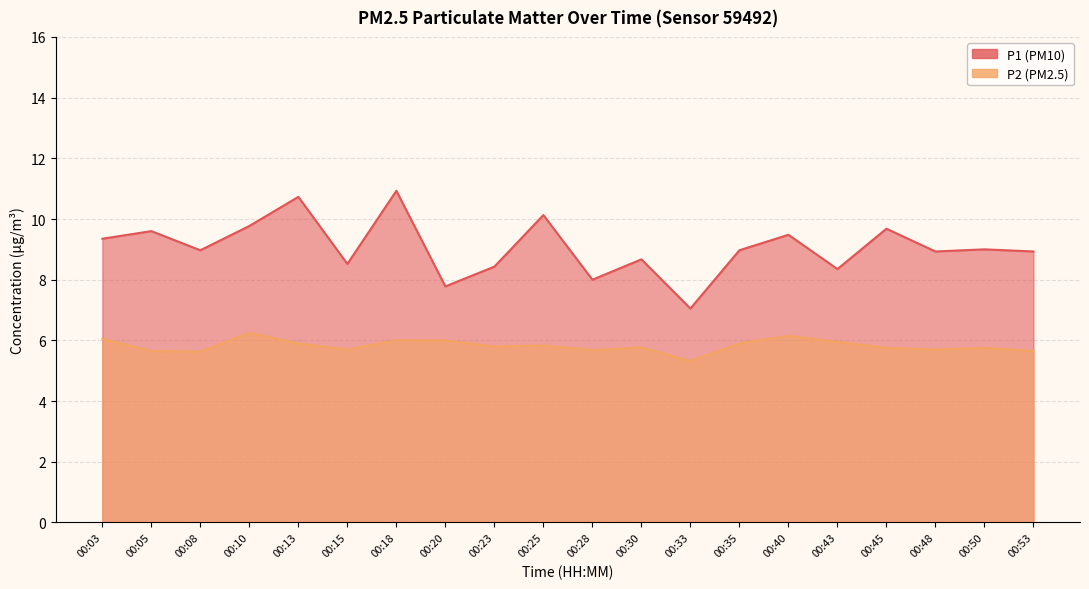

List the labels in order of P2 value, smallest first.

00:33, 00:08, 00:05, 00:53, 00:28, 00:15, 00:48, 00:45, 00:50, 00:30, 00:23, 00:25, 00:13, 00:35, 00:43, 00:18, 00:20, 00:03, 00:40, 00:10